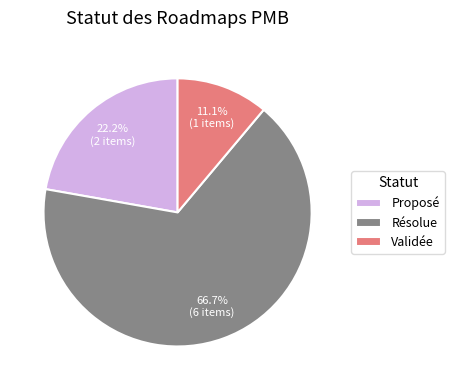

Do Résolue and Proposé together represent more than half of the pie?

Yes